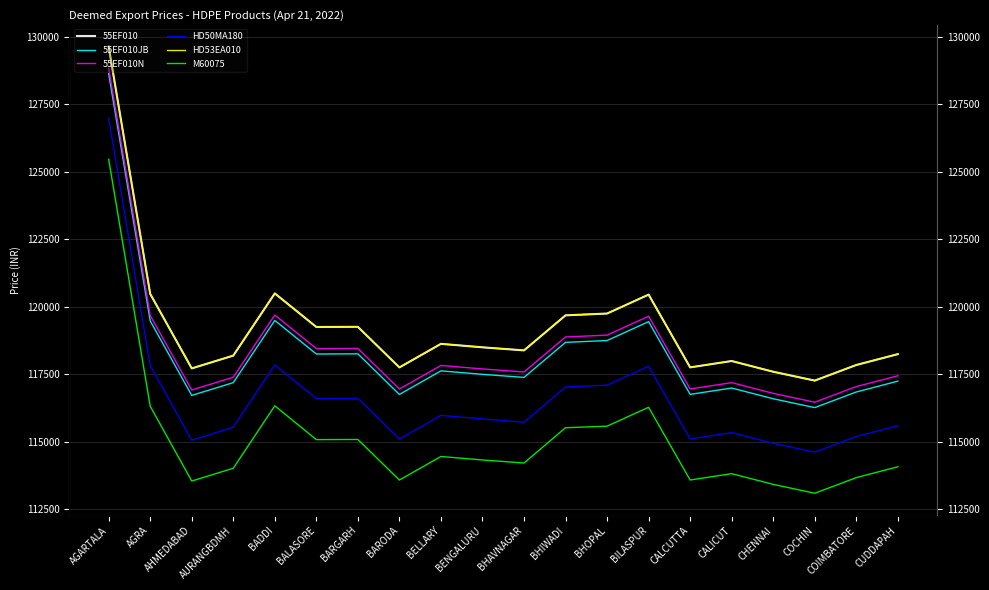

What is the label of the 1st point from the left?

AGARTALA